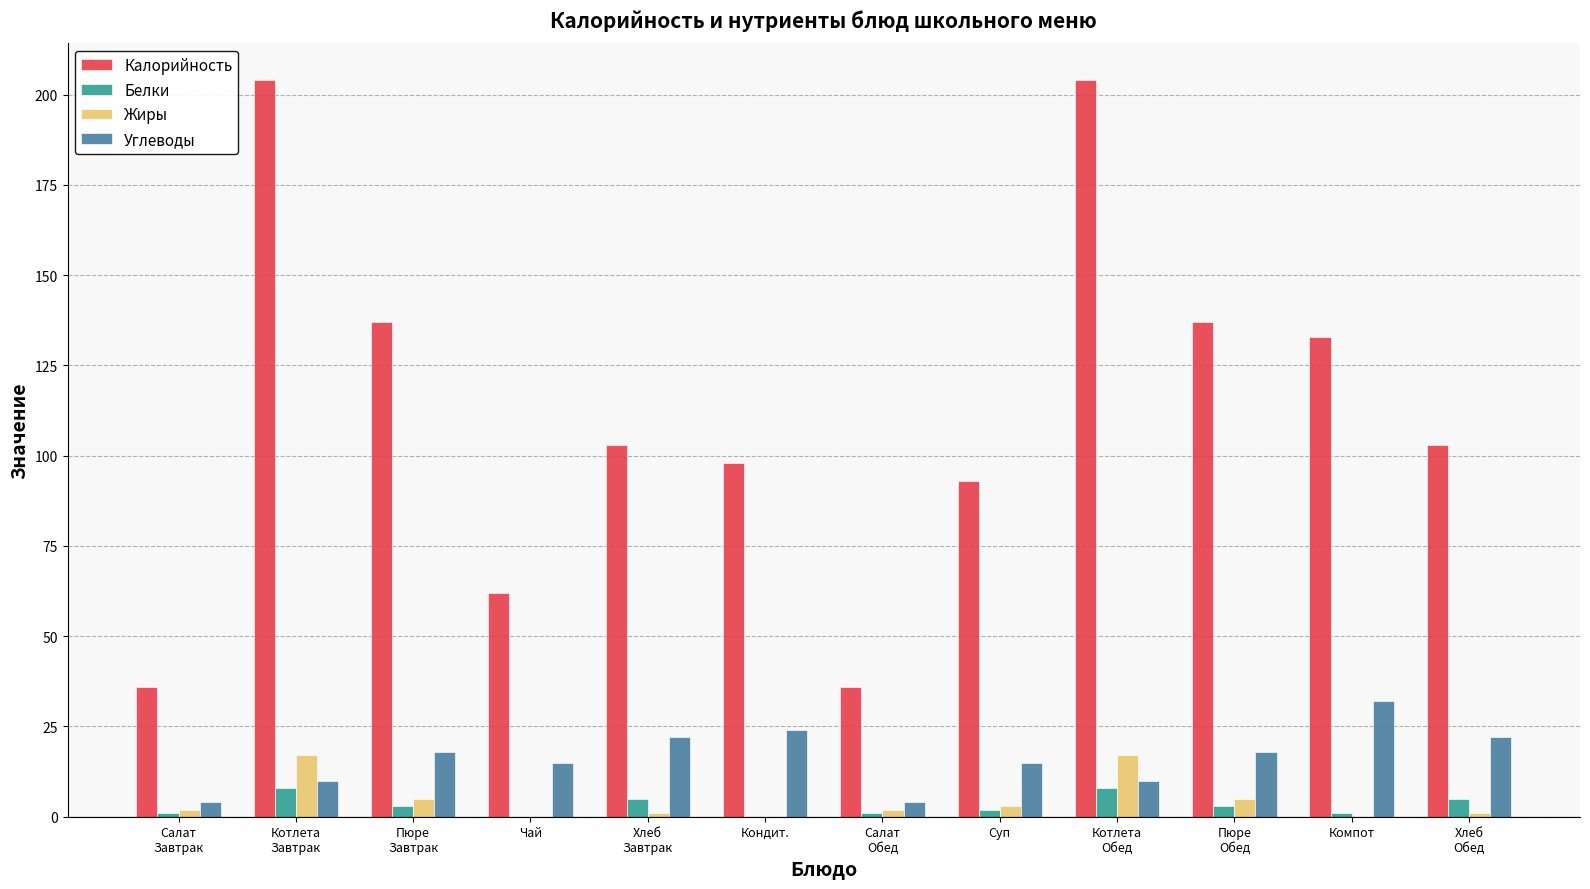

What is the total value across all series at Чай?

77